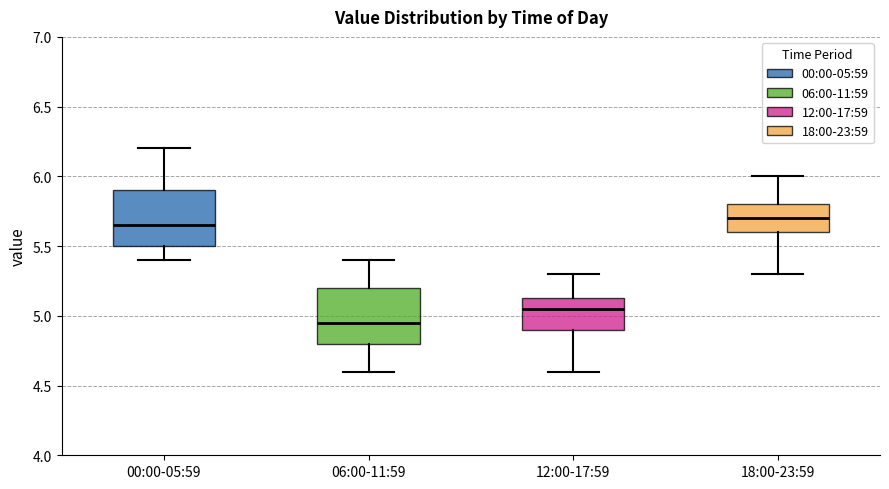

Reading left to right, read every box against the y-axis: the position of its median line, the range the box covers, and the ends of its whiskers. The values are not printed on the chart, so give them approximately, as read against the axis.

00:00-05:59: median 5.65, box 5.50 to 5.90, whiskers 5.40 to 6.20
06:00-11:59: median 4.95, box 4.80 to 5.20, whiskers 4.60 to 5.40
12:00-17:59: median 5.05, box 4.90 to 5.15, whiskers 4.60 to 5.30
18:00-23:59: median 5.70, box 5.60 to 5.80, whiskers 5.30 to 6.00